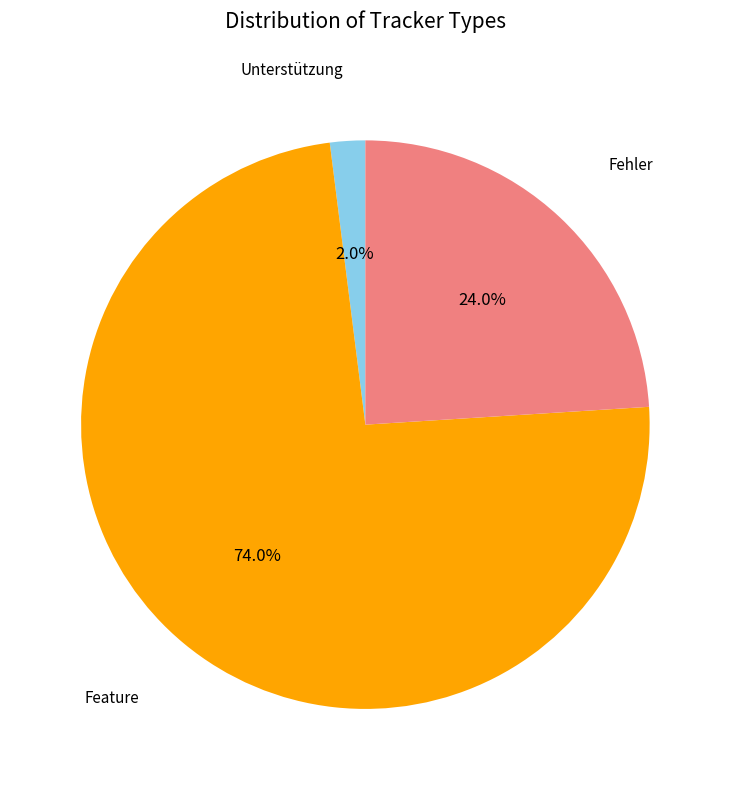

Is there any slice that represents more than half of the pie?

Yes